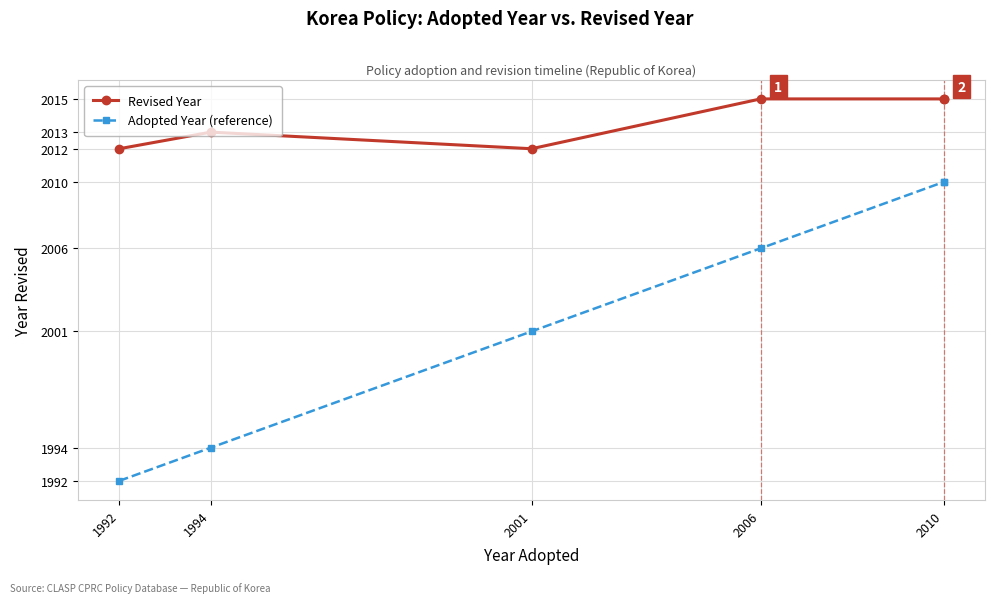

How many distinct data groups are displayed?

2